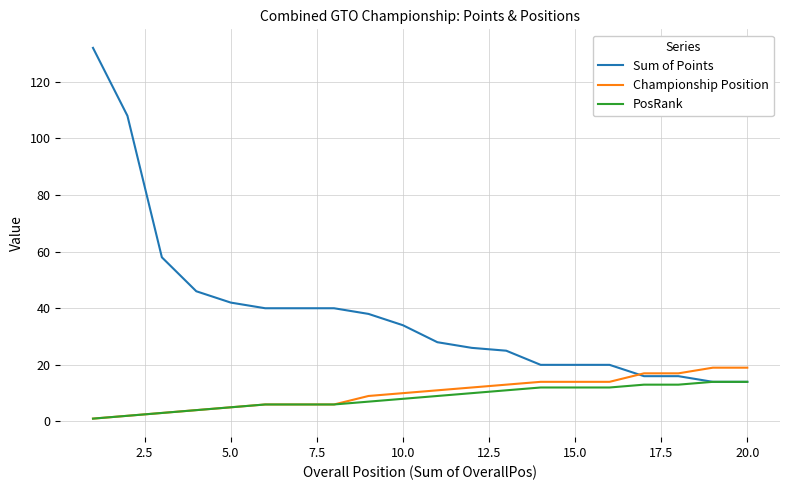

Which series has the largest range (max minus min)?

Sum of Points